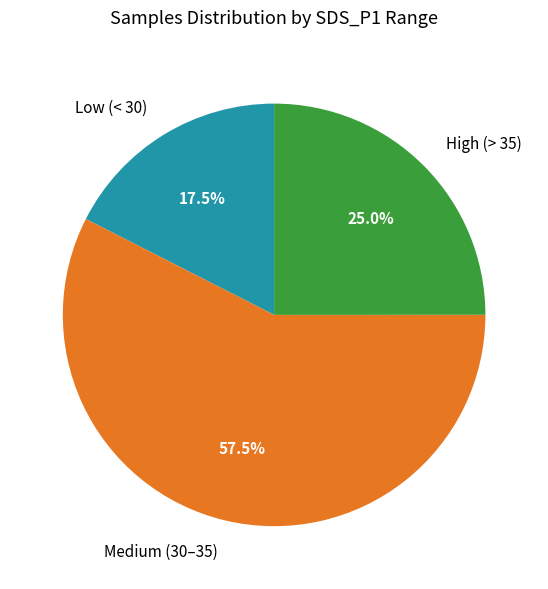

What is the largest slice in the pie chart?

Medium (30–35)